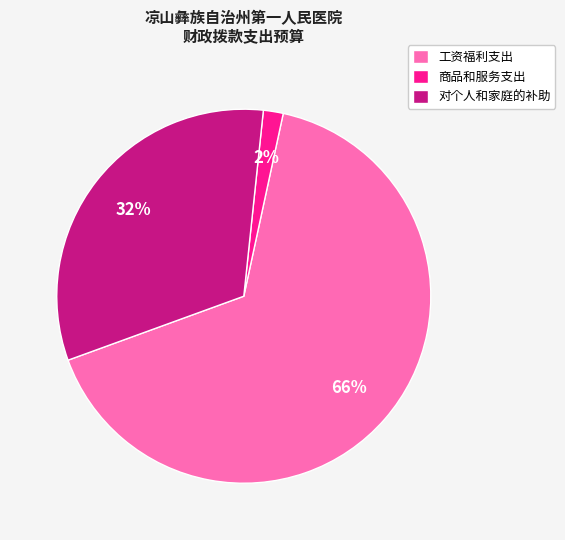

Does 对个人和家庭的补助 represent more than half of the total?

No